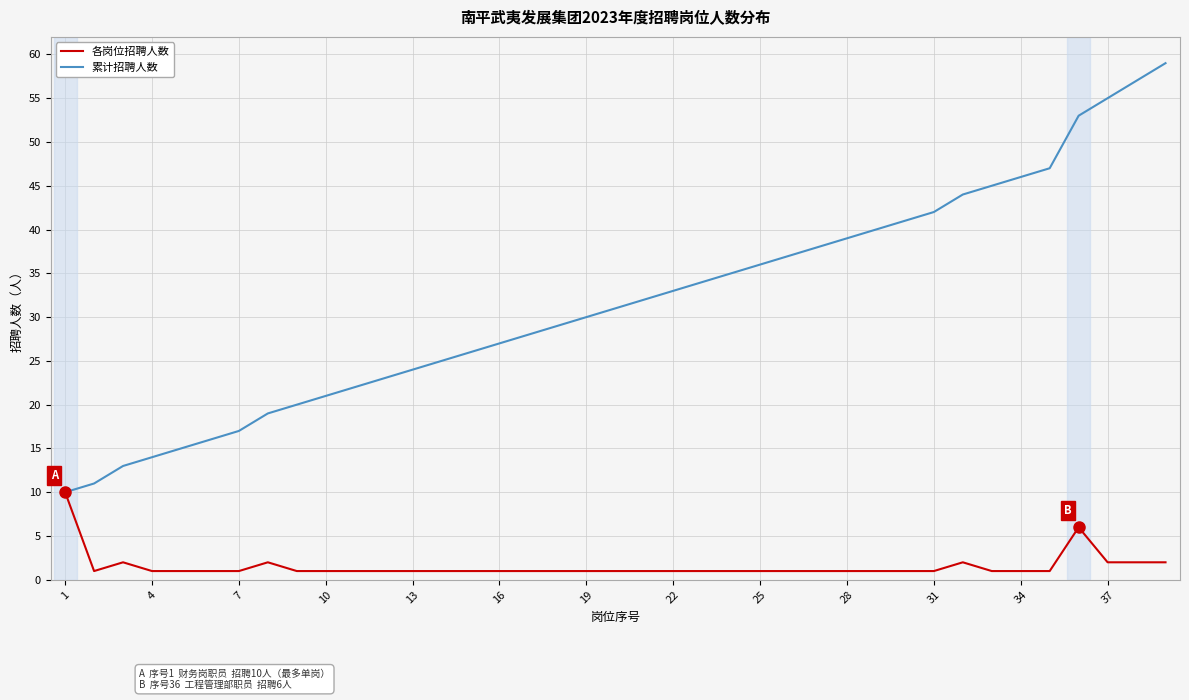

What is the maximum value for 各岗位招聘人数?

10